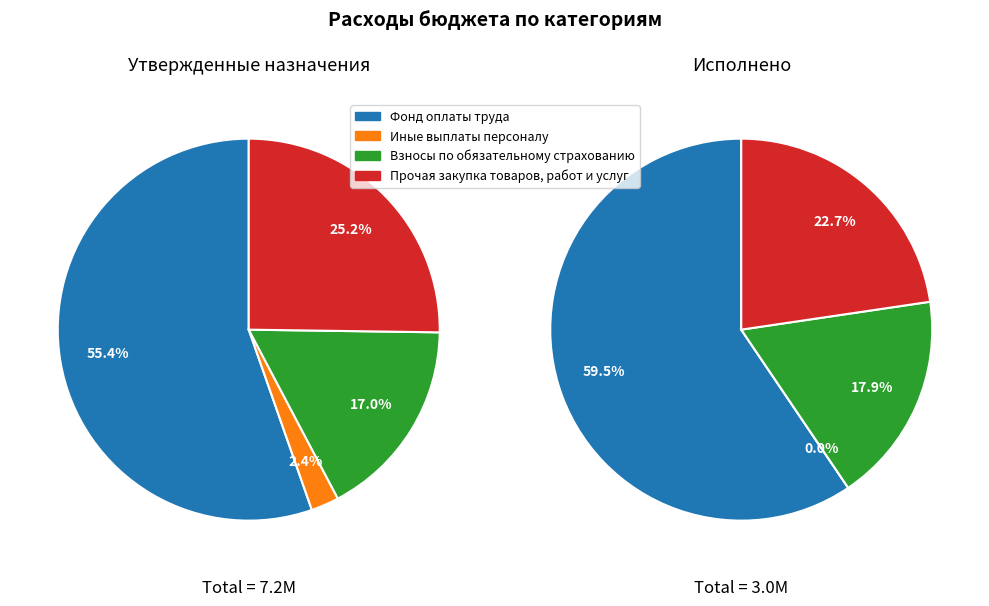

How much of the chart is everything except Взносы по обязательному страхованию?

83.0%